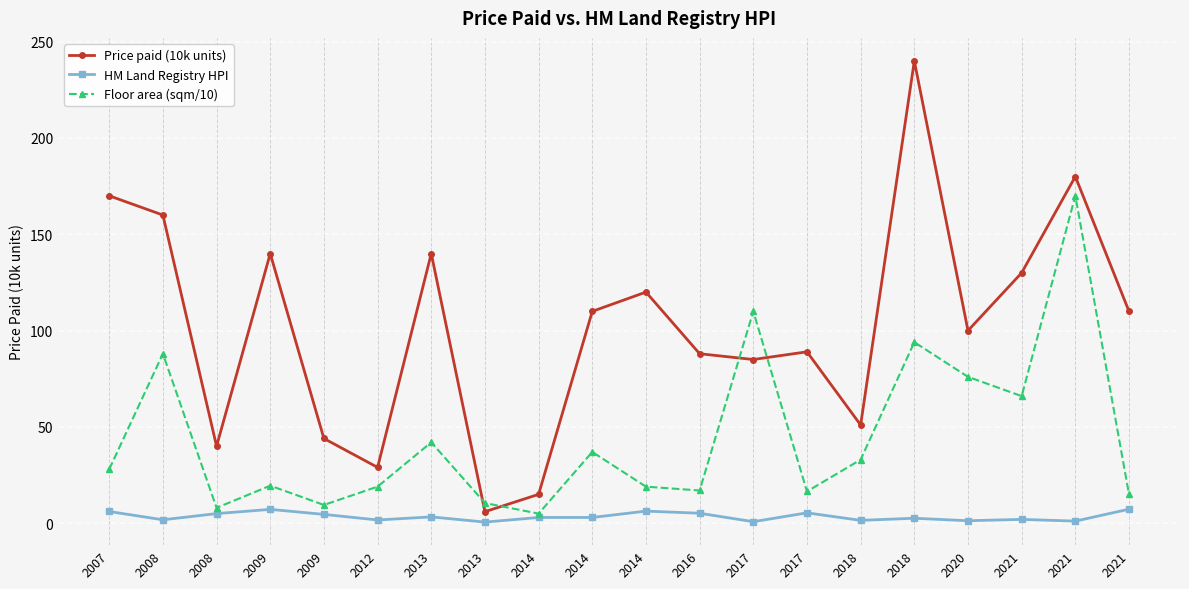

Rank the series by their average value, from lowest to highest.

HM Land Registry HPI, Floor area (sqm/10), Price paid (10k units)